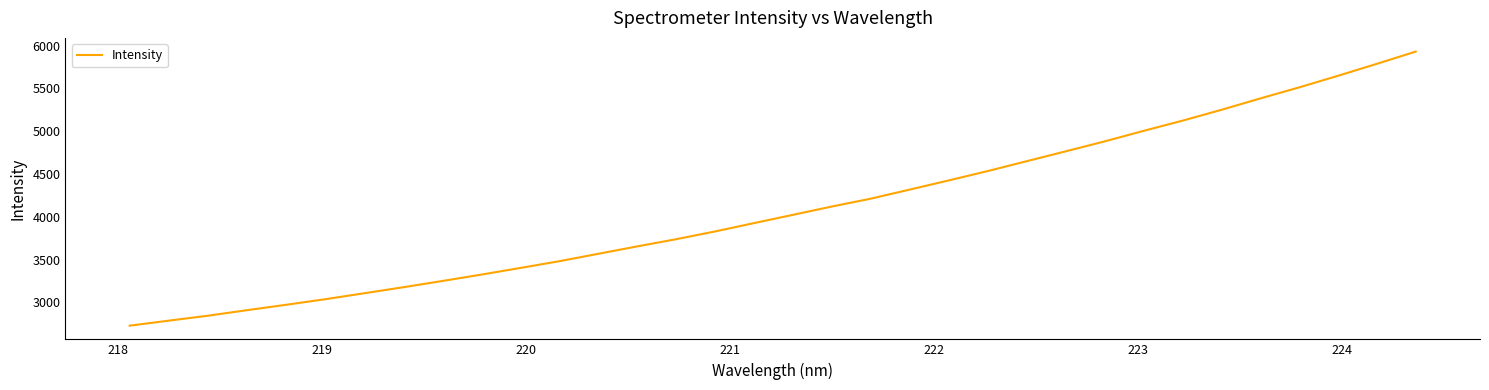

What is the minimum value shown in the chart?

2727.7